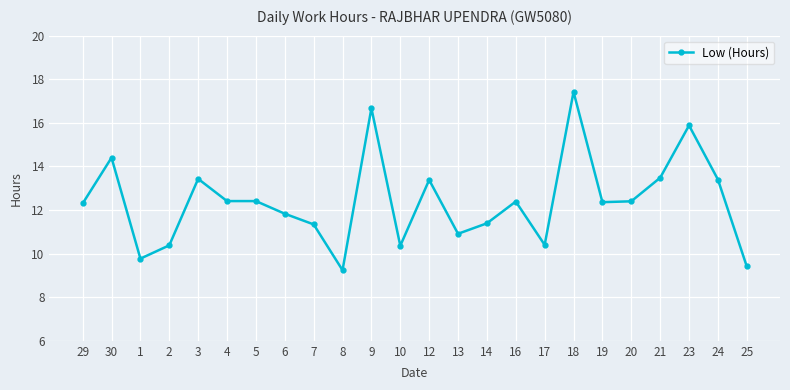

What is the sum of all values?

297.4